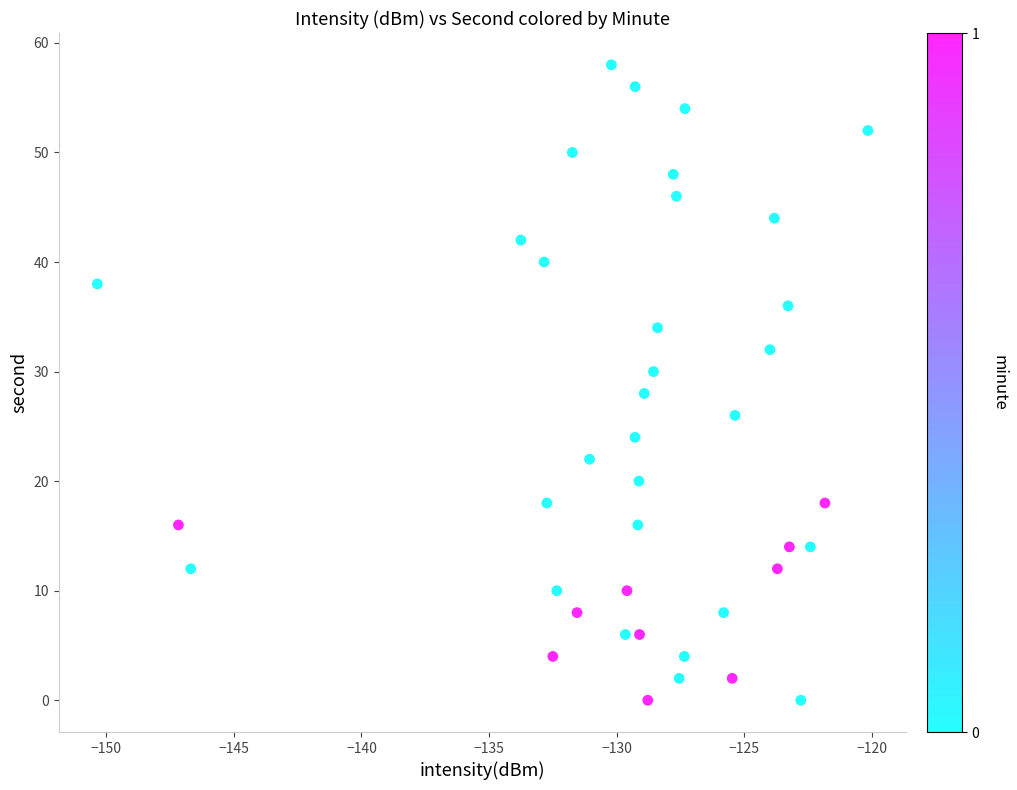

What is the range of Y values (max minus min)?

58